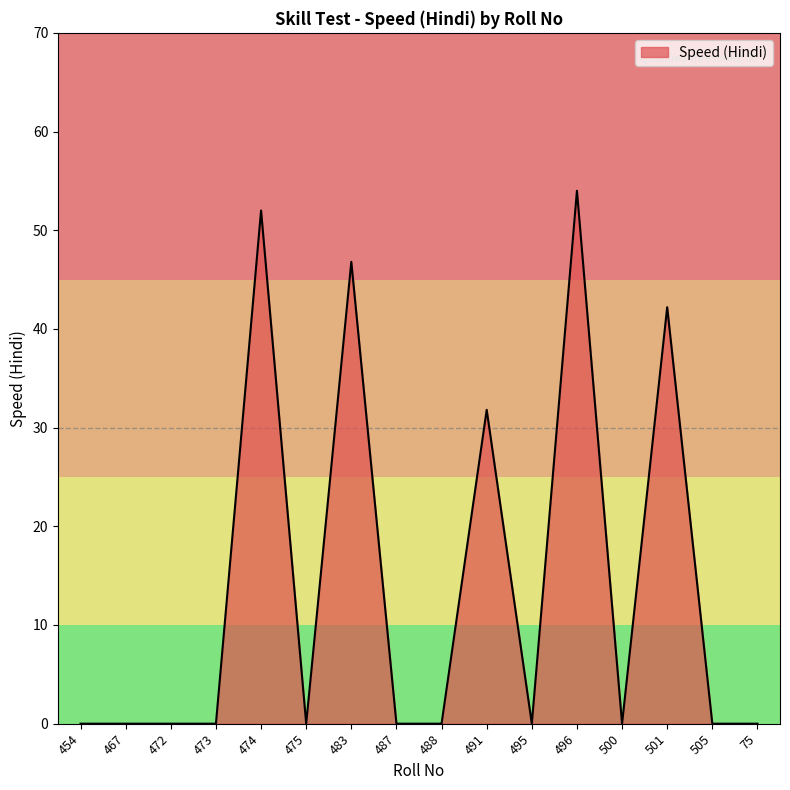

What is the difference between the maximum and minimum values?

54.0